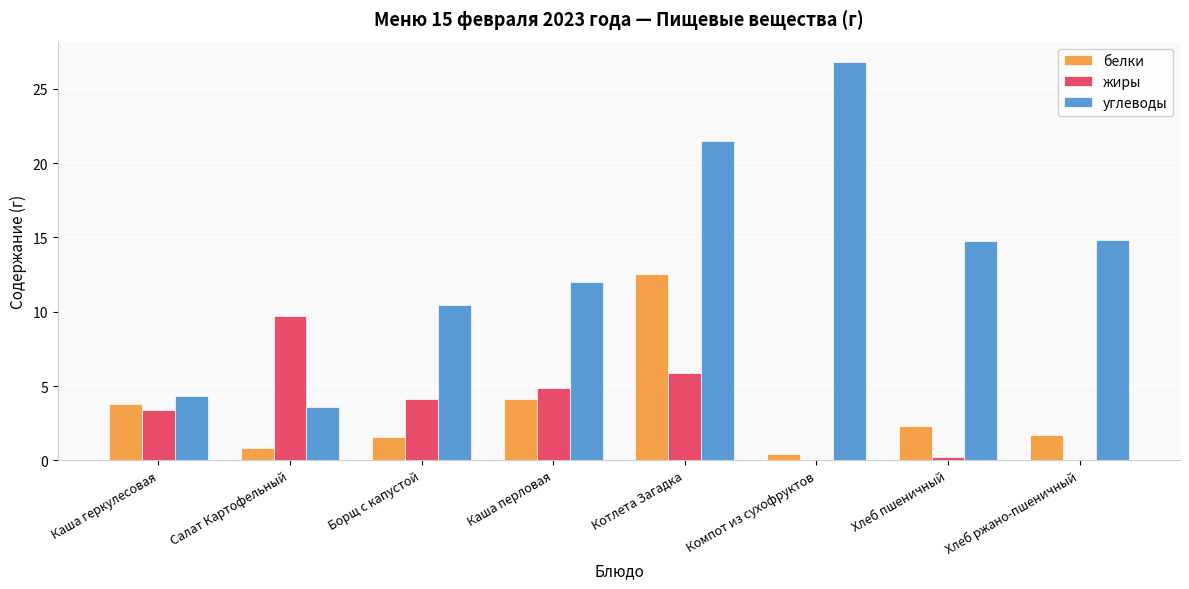

Which label corresponds to the largest value in the chart?

Компот из сухофруктов